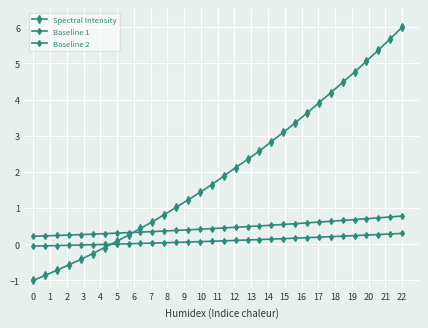

Reading left to right, extract all data points from this chart.

Spectral Intensity: 0=-1.0	1=-0.9	2=-0.7	3=-0.6	4=-0.4	5=-0.3	6=-0.1	7=0.1	8=0.3	9=0.4	10=0.6	11=0.8	12=1.0	13=1.2	14=1.4	15=1.7	16=1.9	17=2.1	18=2.3	19=2.6	20=2.8	21=3.1	22=3.4	23=3.6	24=3.9	25=4.2	26=4.5	27=4.8	28=5.1	29=5.4	30=5.7	31=6.0
Baseline 1: 0=-0.1	1=-0.0	2=-0.0	3=-0.0	4=-0.0	5=-0.0	6=-0.0	7=0.0	8=0.0	9=0.0	10=0.0	11=0.0	12=0.1	13=0.1	14=0.1	15=0.1	16=0.1	17=0.1	18=0.1	19=0.1	20=0.1	21=0.2	22=0.2	23=0.2	24=0.2	25=0.2	26=0.2	27=0.2	28=0.3	29=0.3	30=0.3	31=0.3
Baseline 2: 0=0.2	1=0.2	2=0.2	3=0.3	4=0.3	5=0.3	6=0.3	7=0.3	8=0.3	9=0.3	10=0.3	11=0.4	12=0.4	13=0.4	14=0.4	15=0.4	16=0.5	17=0.5	18=0.5	19=0.5	20=0.5	21=0.5	22=0.6	23=0.6	24=0.6	25=0.6	26=0.7	27=0.7	28=0.7	29=0.7	30=0.8	31=0.8